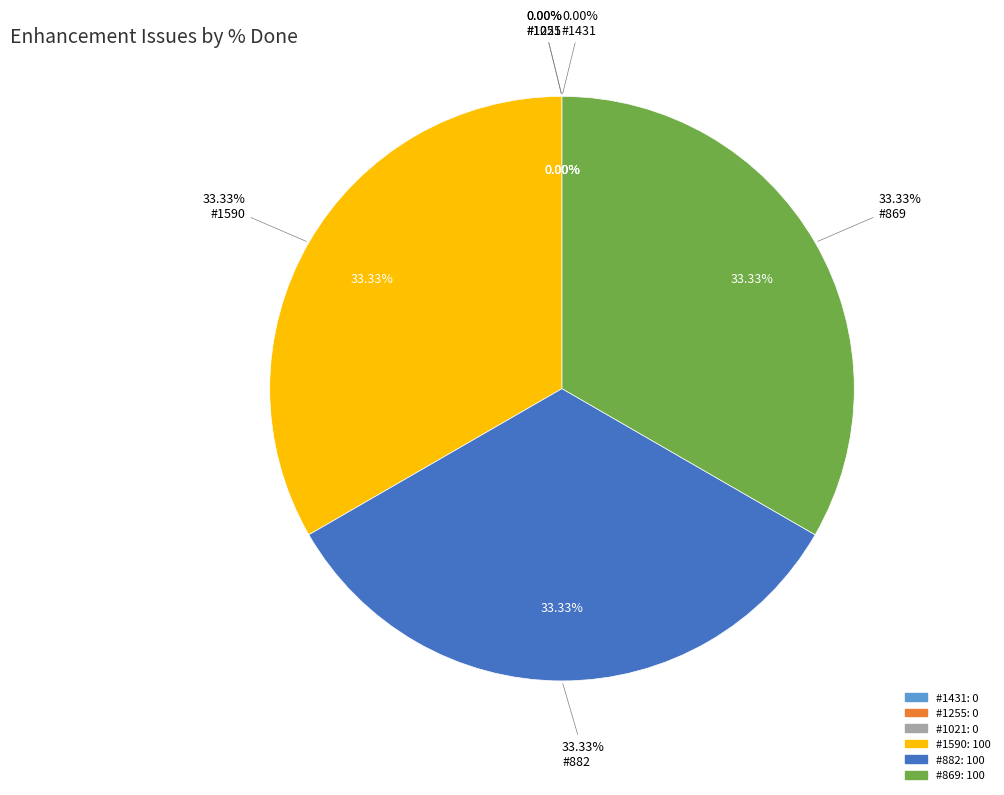

Combined, what portion of the pie is #882 and #1431?

33.3%